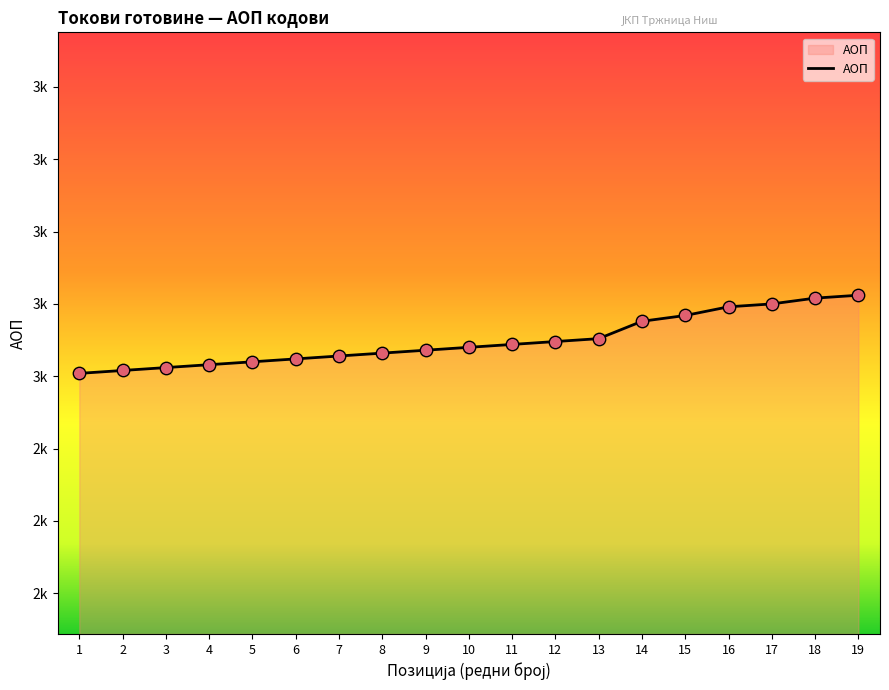

Is this an area chart (filled region under the line)?

Yes